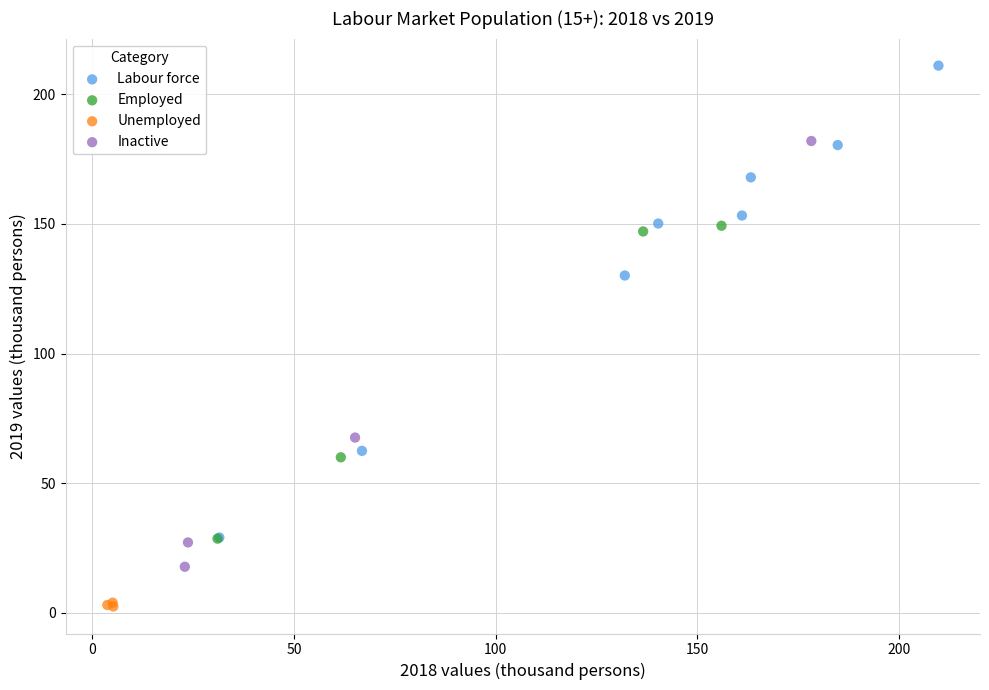

Which series has the largest Y range (max minus min)?

Labour force